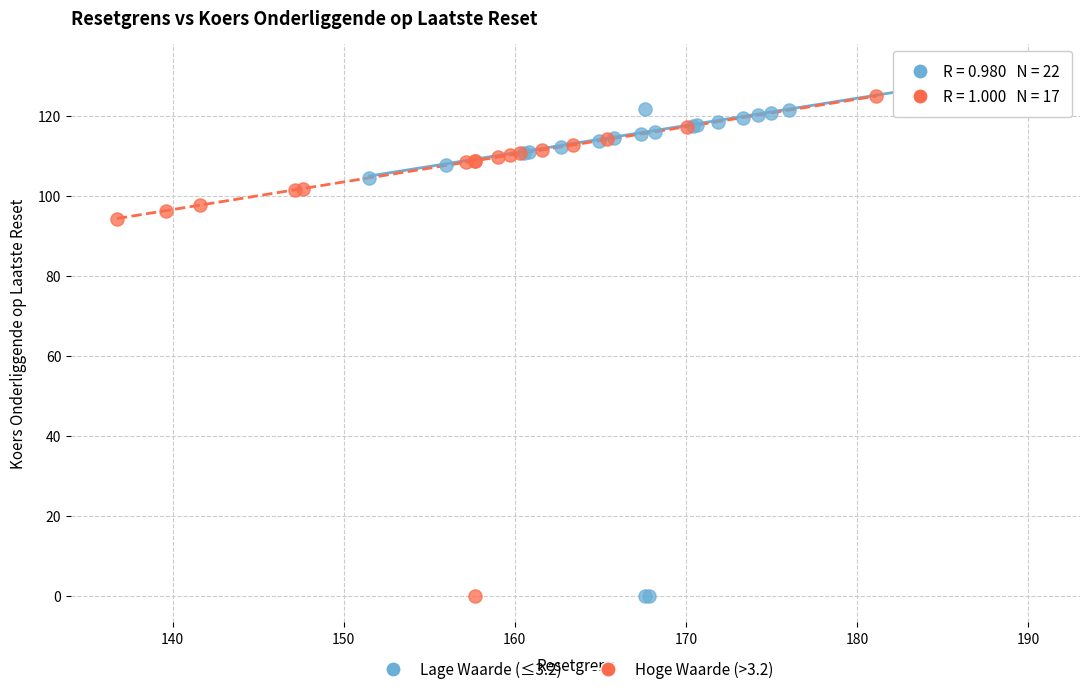

Which series contains the highest Y value?

Lage Waarde (≤3.2)